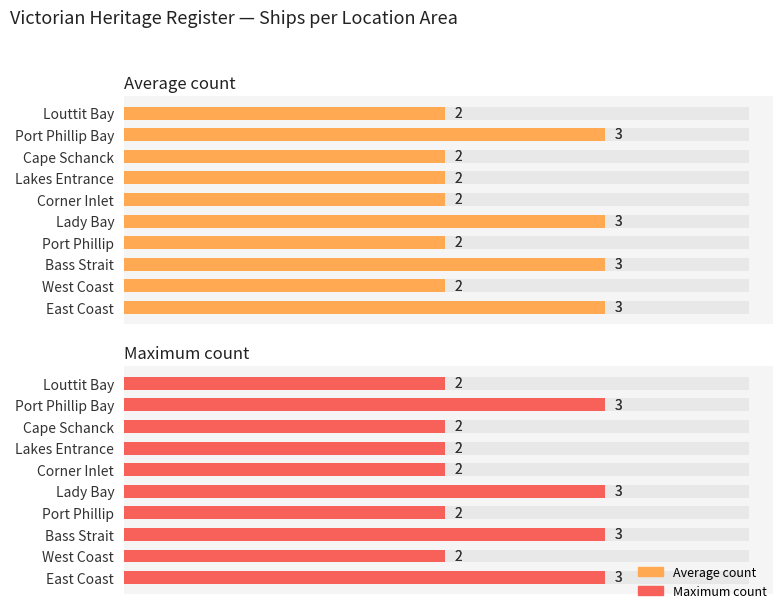

What is the smallest value displayed?

2